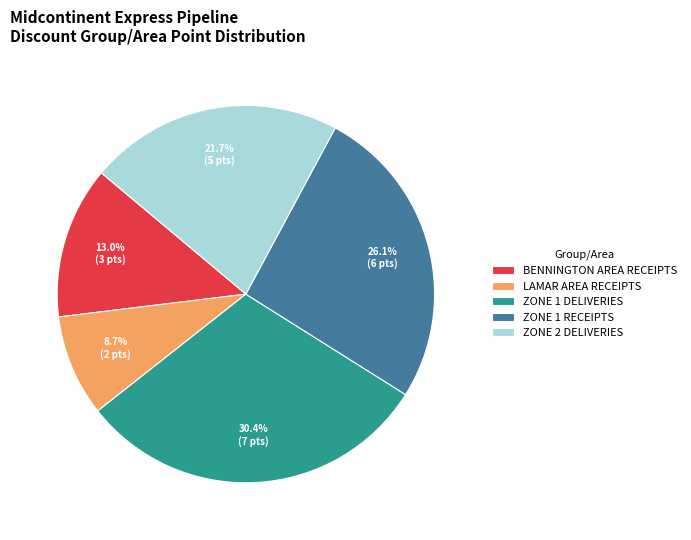

What portion of the pie excludes BENNINGTON AREA RECEIPTS?

87.0%